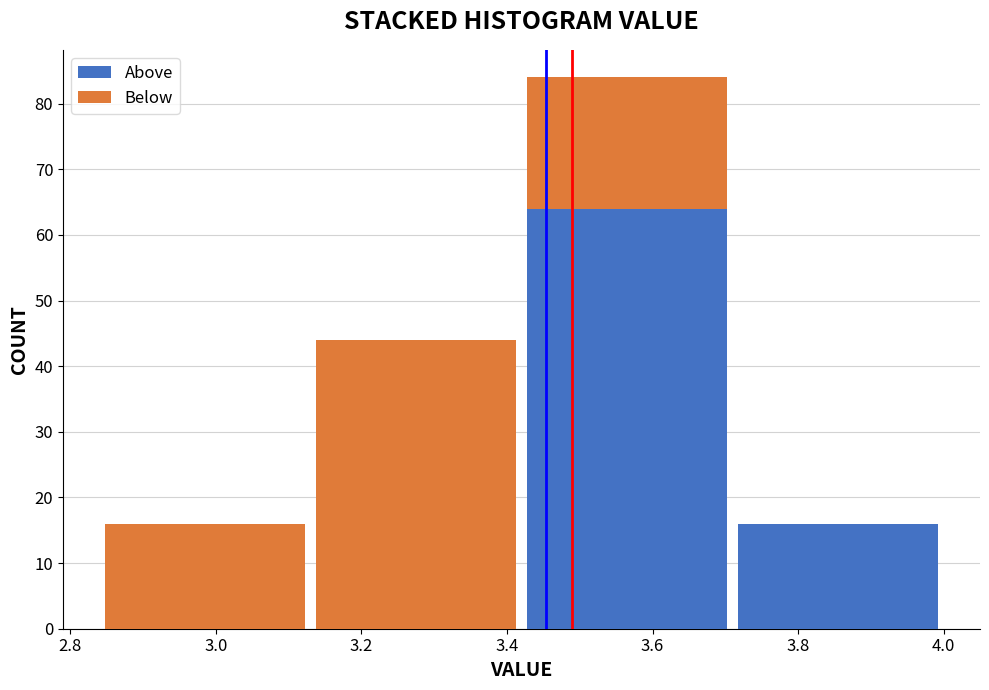

Reading left to right, transcribe this chart: for each stacked bar, give the range it covers on the x-axis and its total height. Neither the bar edges nor the heights are printed on the chart, so give them approximately, as read against the axes.

2.84 to 3.13: 16
3.13 to 3.42: 44
3.42 to 3.71: 84
3.71 to 4.00: 16